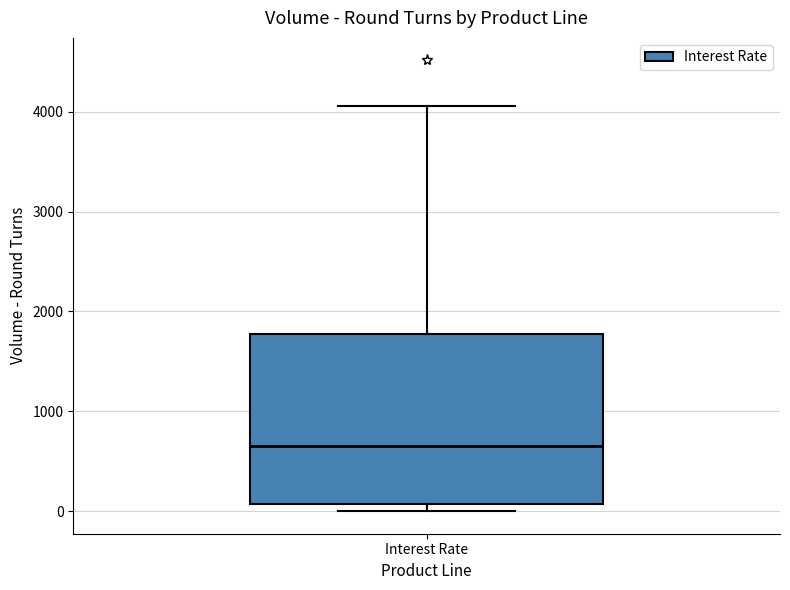

Where is the upper edge of the box for Interest Rate on the y-axis? The values are not printed on the chart, so give them approximately, as read against the axis.

1800